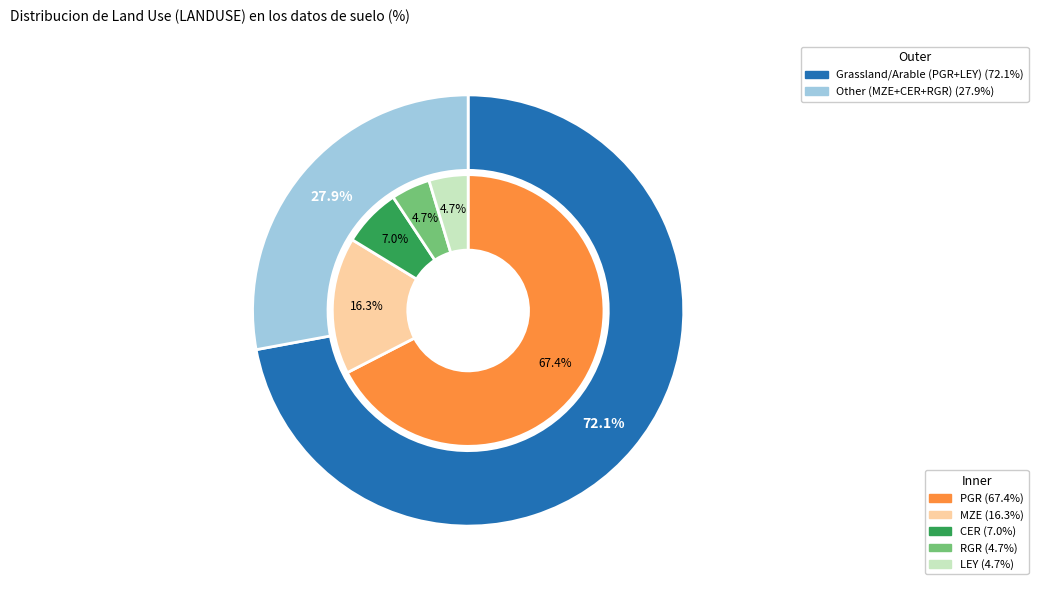

What percentage is NOT represented by MZE?

83.7%